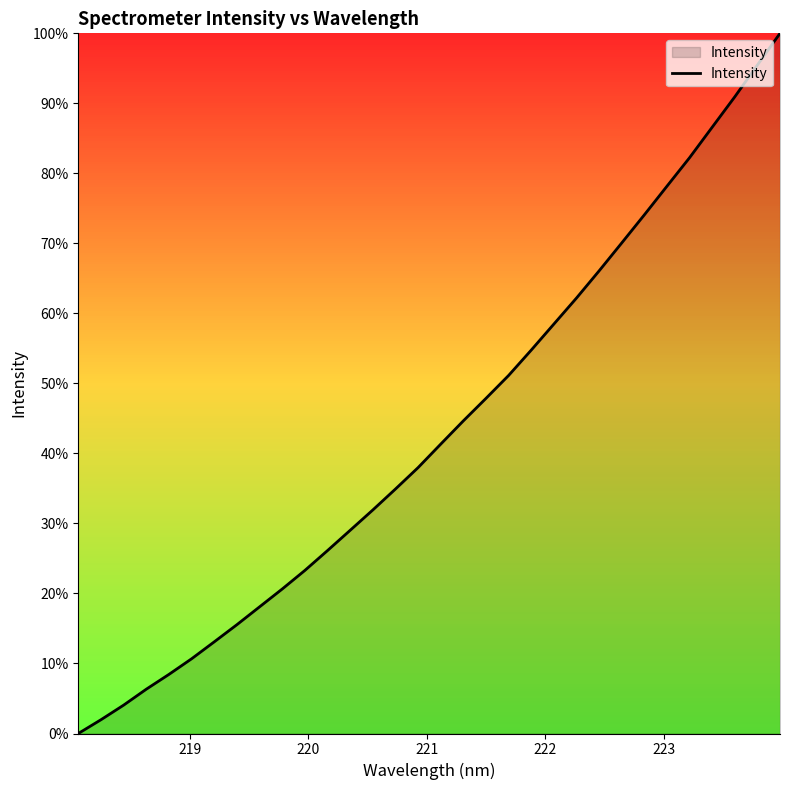

What is the difference between the maximum and minimum values?

100.0